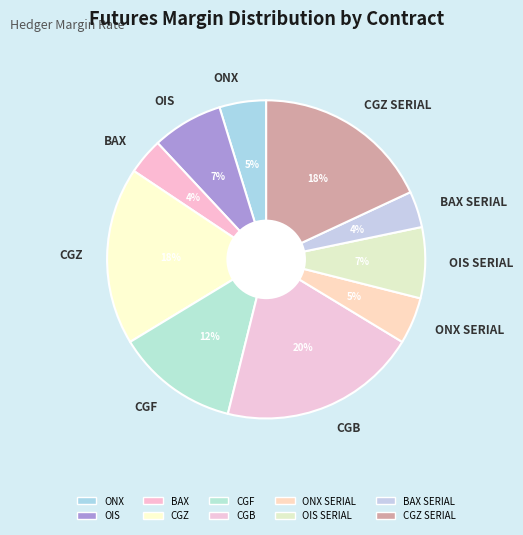

Which has a higher value, CGZ or OIS?

CGZ